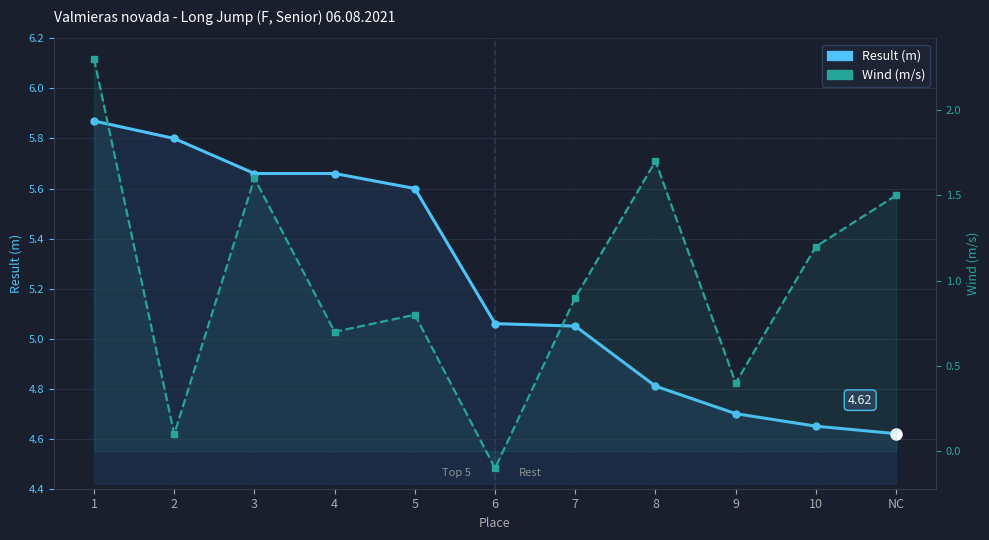

Reading left to right, what are all the values shown in this chart?

Result (m): 1=5.9	2=5.8	3=5.7	4=5.7	5=5.6	6=5.1	7=5.0	8=4.8	9=4.7	10=4.7	NC=4.6
Wind (m/s): 1=2.3	2=0.1	3=1.6	4=0.7	5=0.8	6=-0.1	7=0.9	8=1.7	9=0.4	10=1.2	NC=1.5